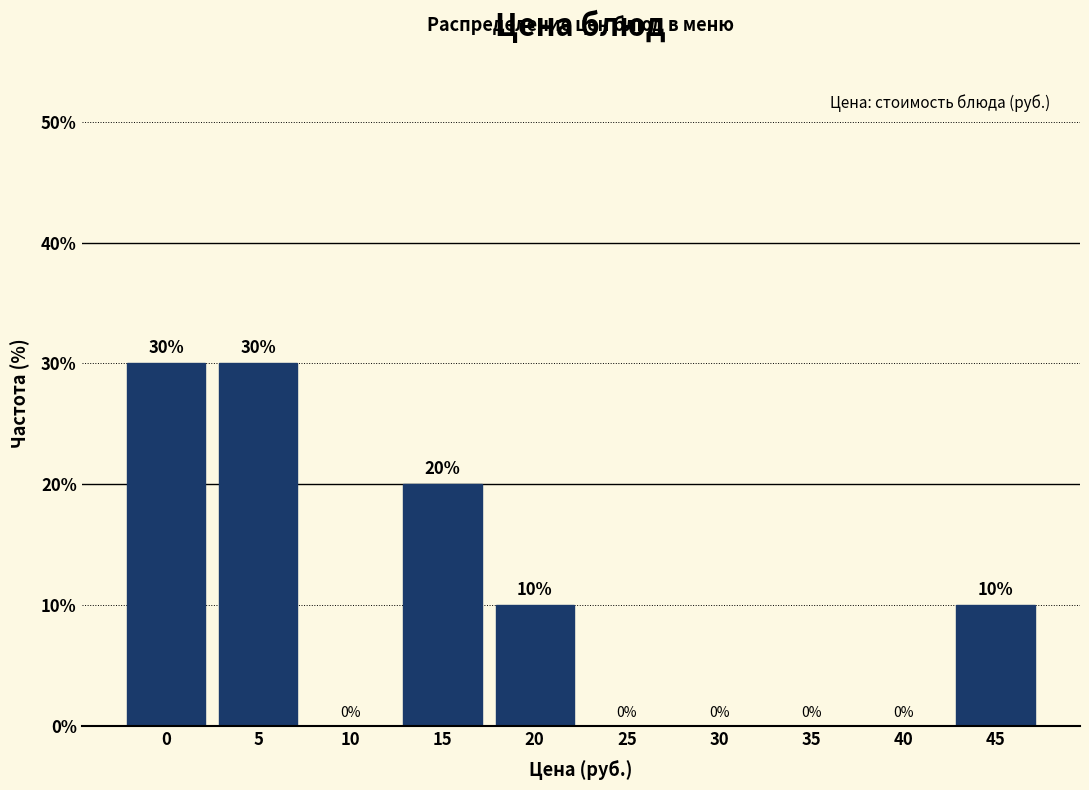

Reading left to right, extract all data points from this chart.

0=30	5=30	10=0	15=20	20=10	25=0	30=0	35=0	40=0	45=10